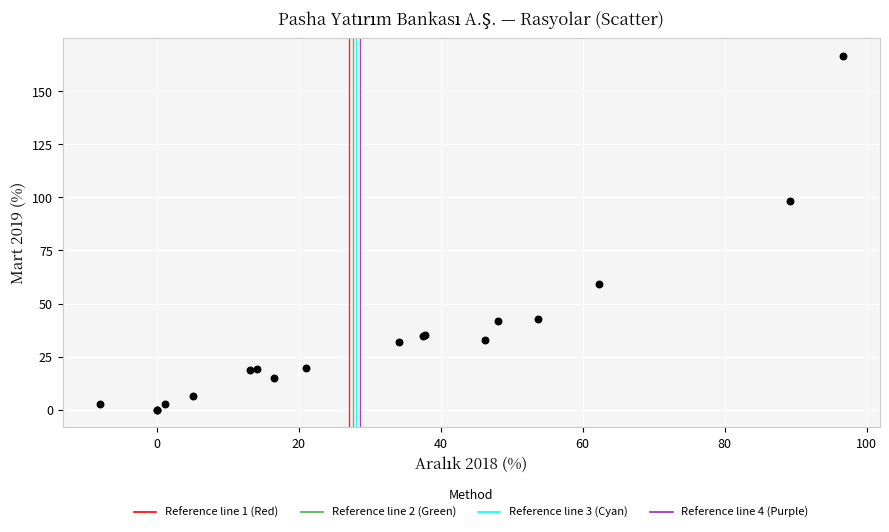

What Y value in the scatter plot is closest to 83?

98.5